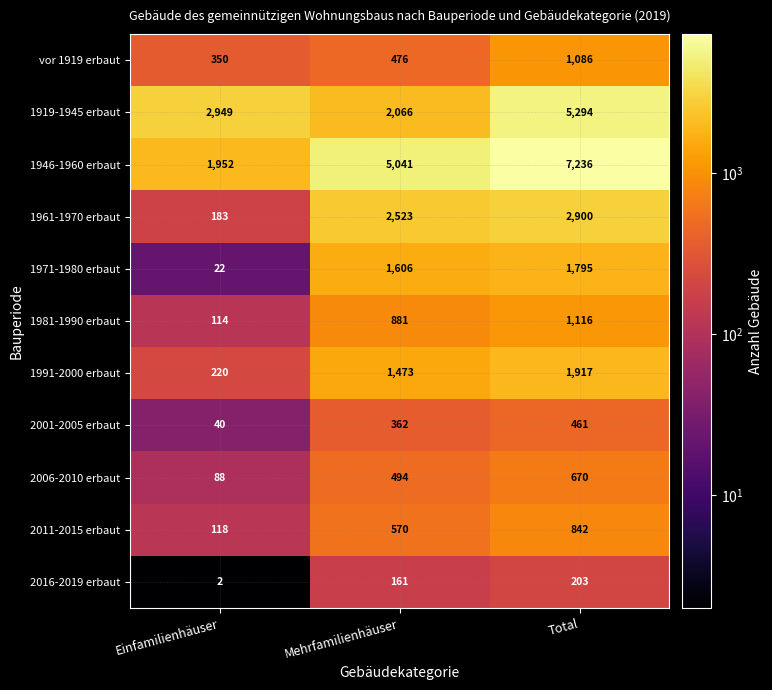

What is the sum of the 2016-2019 erbaut values at Einfamilienhäuser and Total?

205